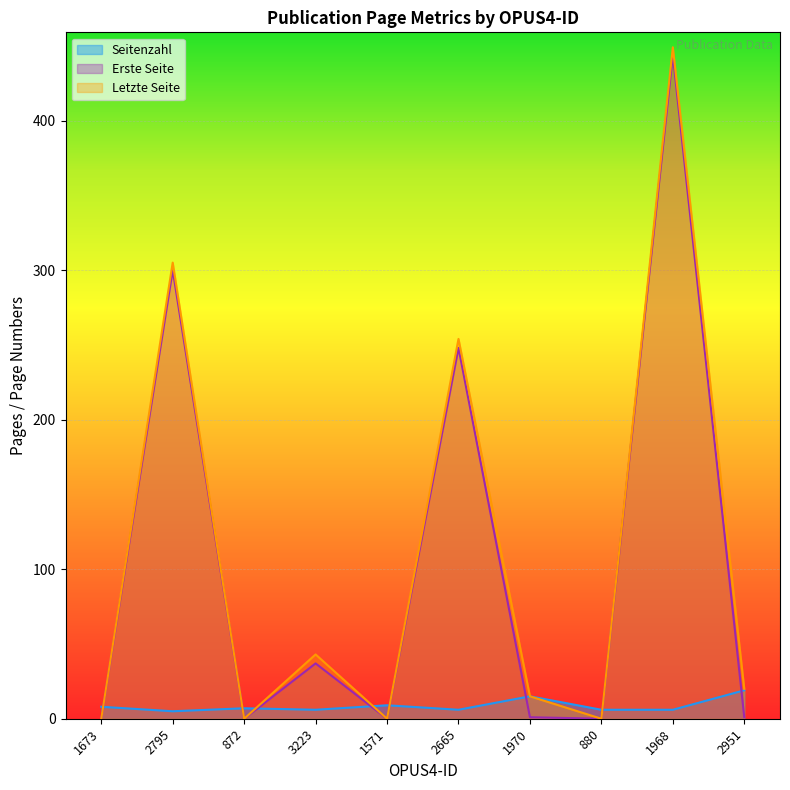

At which category is the sum across all series the highest?

1968